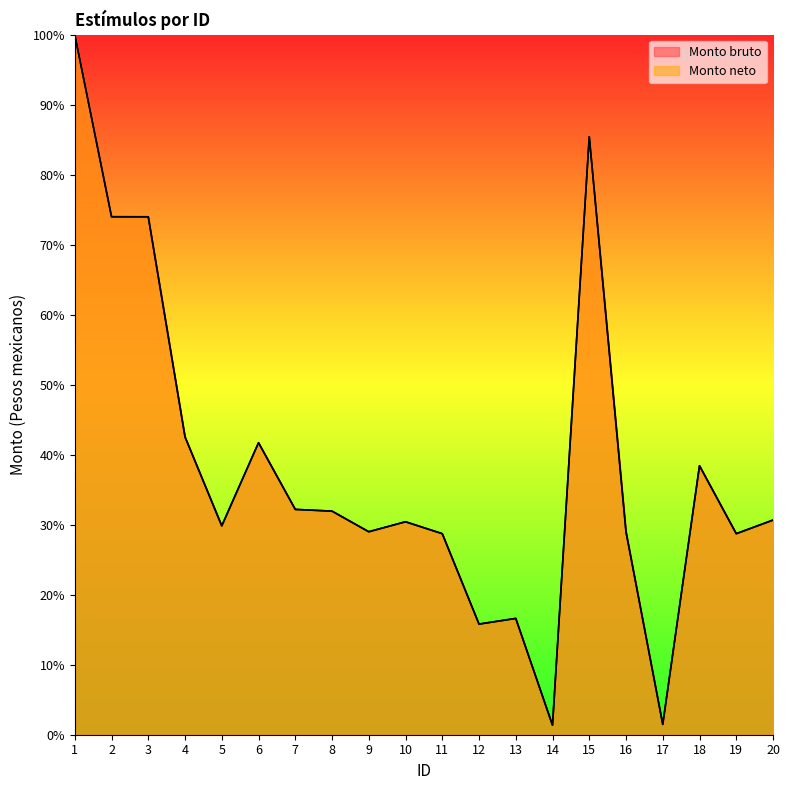

How many series are shown in this chart?

2